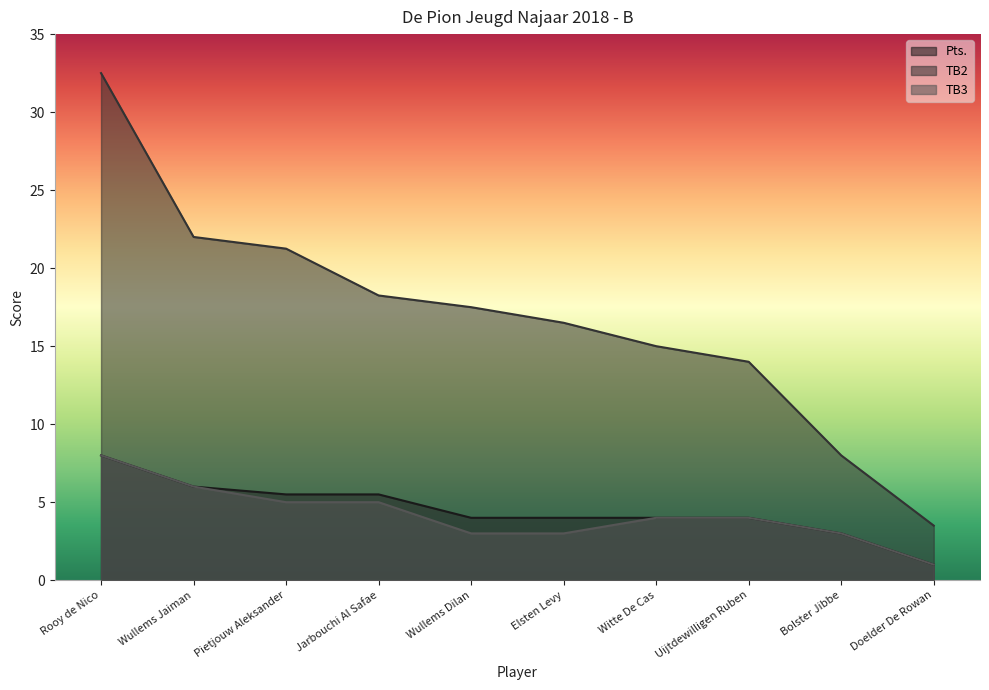

Reading left to right, transcribe all the data shown in this chart.

Pts.: Rooy de Nico=8.0	Wullems Jaiman=6.0	Pietjouw Aleksander=5.5	Jarbouchi Al Safae=5.5	Wullems Dilan=4.0	Elsten Levy=4.0	Witte De Cas=4.0	Uijtdewilligen Ruben=4.0	Bolster Jibbe=3.0	Doelder De Rowan=1.0
TB2: Rooy de Nico=32.5	Wullems Jaiman=22.0	Pietjouw Aleksander=21.2	Jarbouchi Al Safae=18.2	Wullems Dilan=17.5	Elsten Levy=16.5	Witte De Cas=15.0	Uijtdewilligen Ruben=14.0	Bolster Jibbe=8.0	Doelder De Rowan=3.5
TB3: Rooy de Nico=8.0	Wullems Jaiman=6.0	Pietjouw Aleksander=5.0	Jarbouchi Al Safae=5.0	Wullems Dilan=3.0	Elsten Levy=3.0	Witte De Cas=4.0	Uijtdewilligen Ruben=4.0	Bolster Jibbe=3.0	Doelder De Rowan=1.0